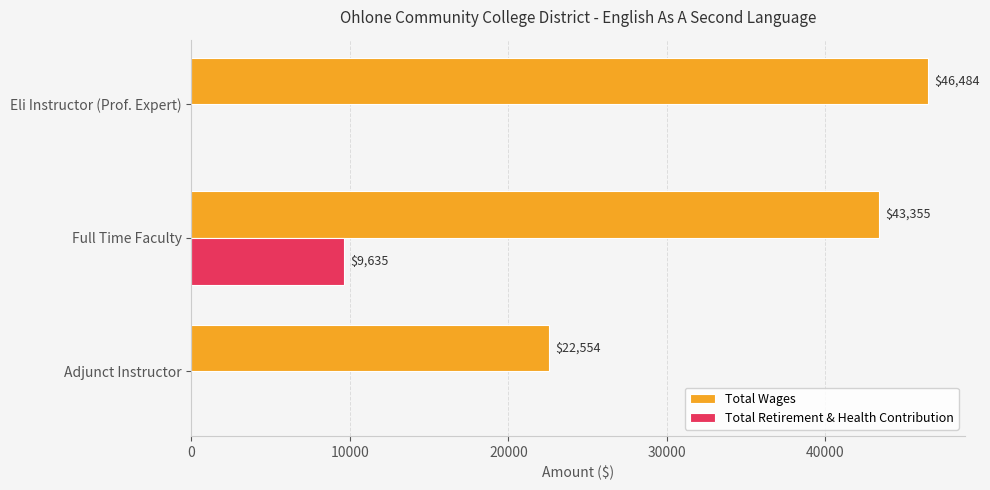

The value of Total Wages at Full Time Faculty is 74801. True or false?

False